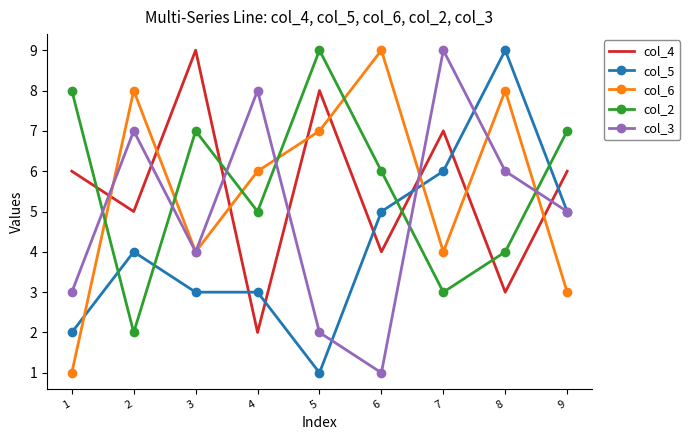

How many values in the col_5 series are below 4?

4